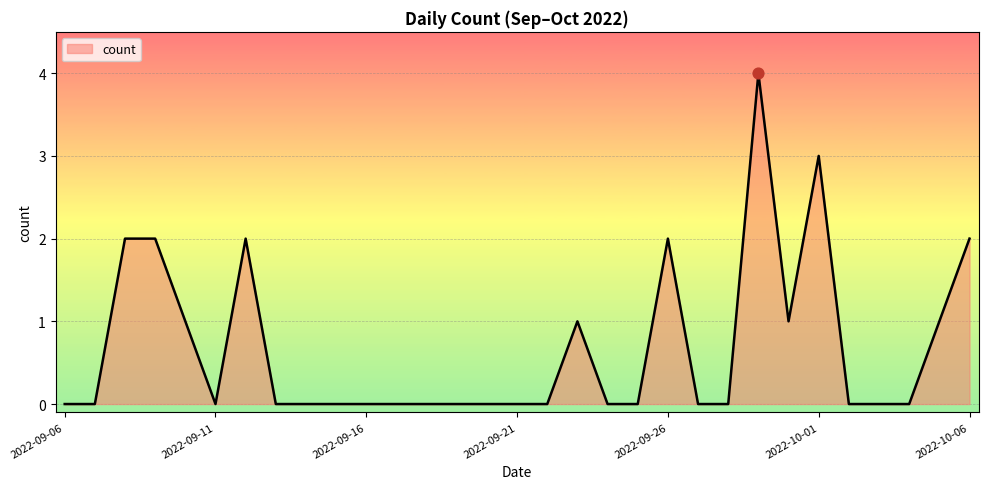

What is the difference between the maximum and minimum values?

4